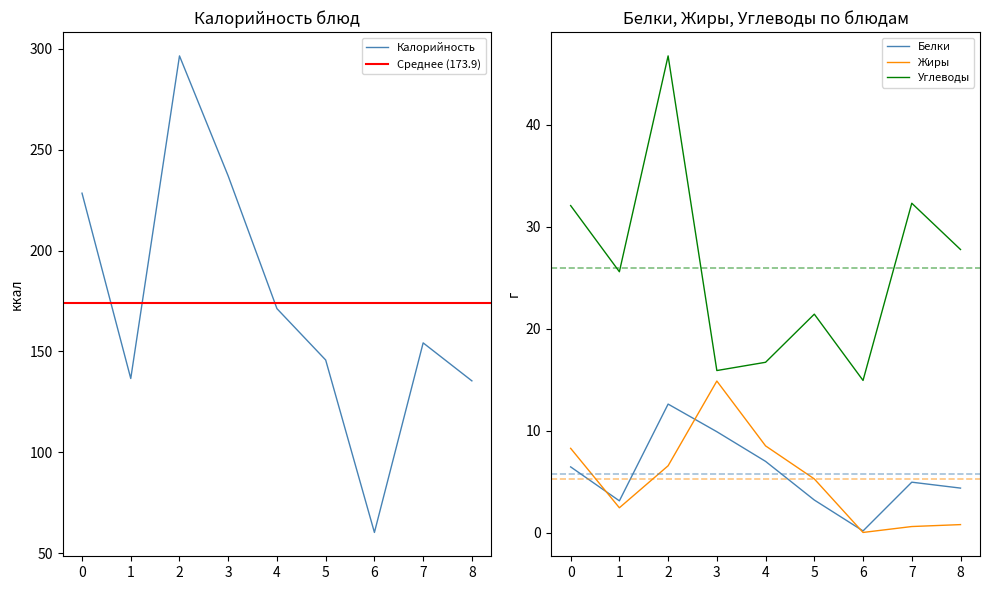

The value of Белки at 5 is 5.5. True or false?

False